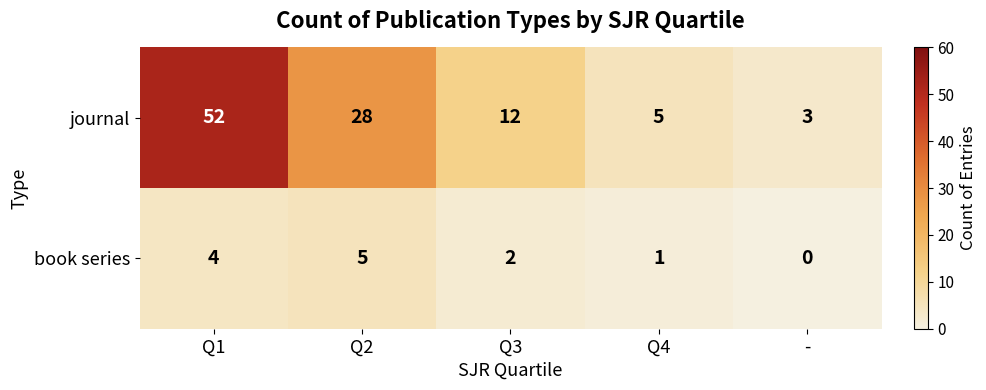

Which series has the widest spread of values?

journal